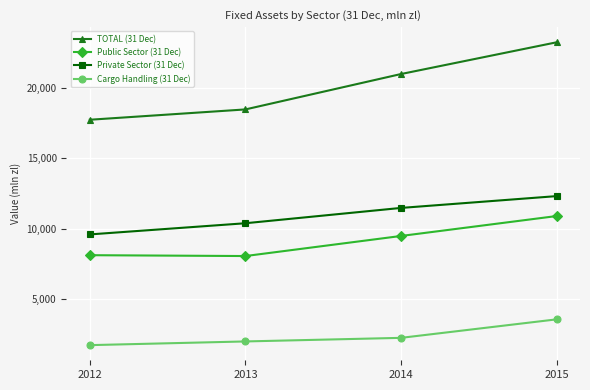

What is the spread (max minus min) of values at 2015?

19634.2